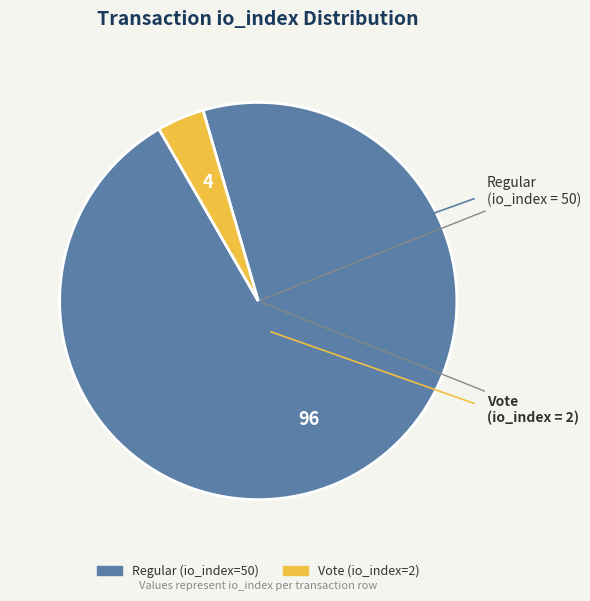

Does Regular (io_index=50) account for over 50% of the chart?

Yes